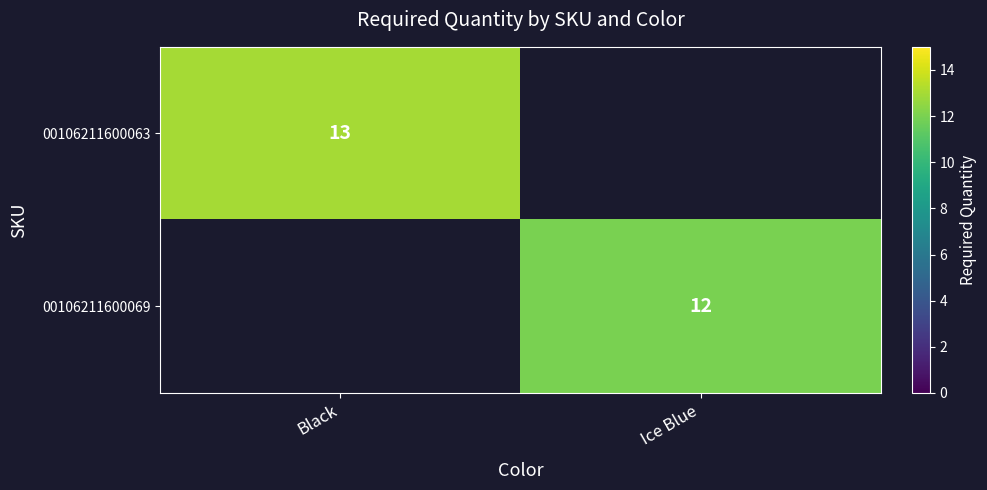

True or false: 00106211600069 has a value of 12 at Ice Blue.

True